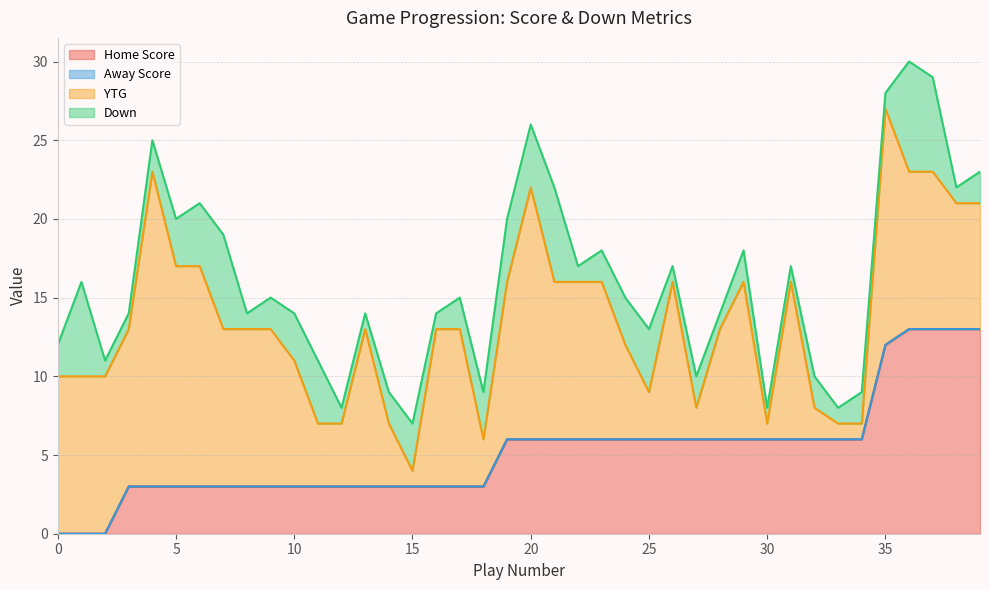

Between 19 and 20, which series saw the biggest shift?

YTG